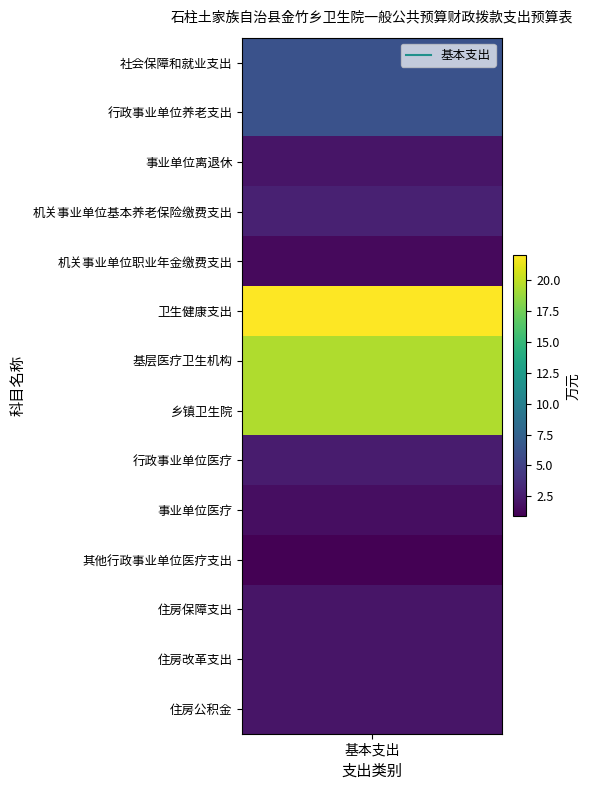

What is the maximum value shown in the chart?

22.0